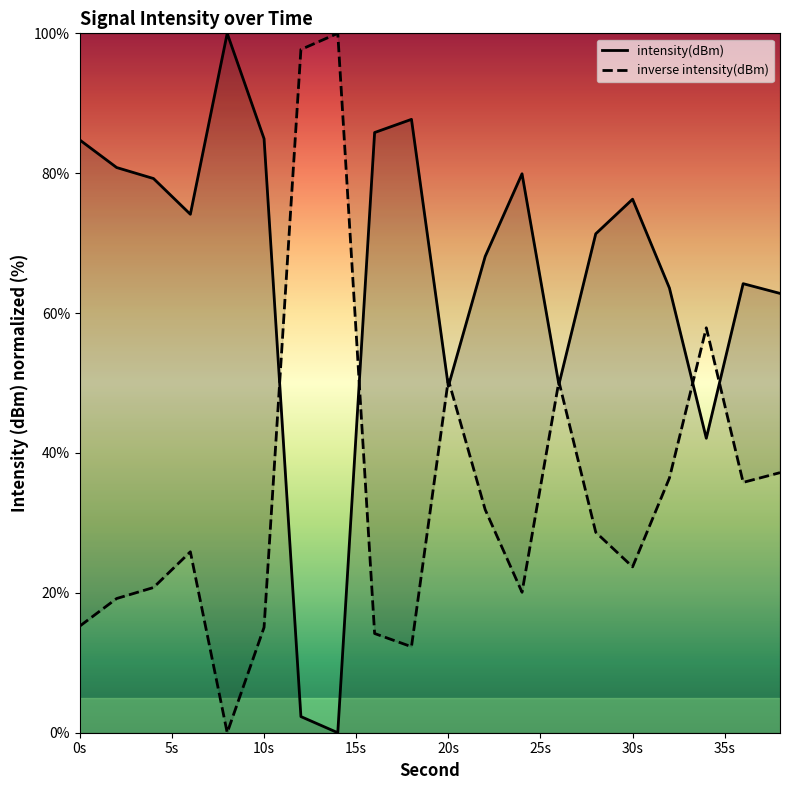

Rank the series by their average value, from lowest to highest.

inverse intensity(dBm), intensity(dBm)